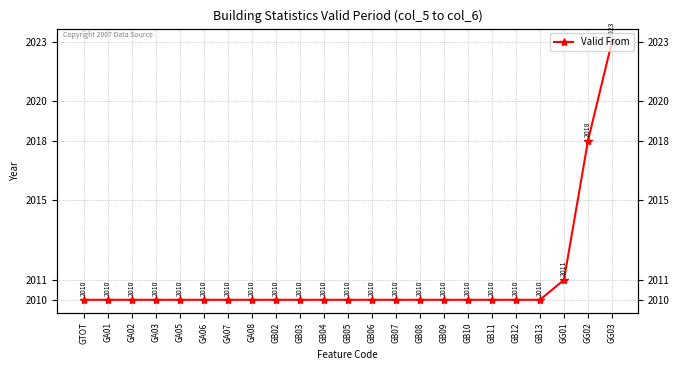

What is the ratio of the value at GA08 to the value at GA02?

1.0